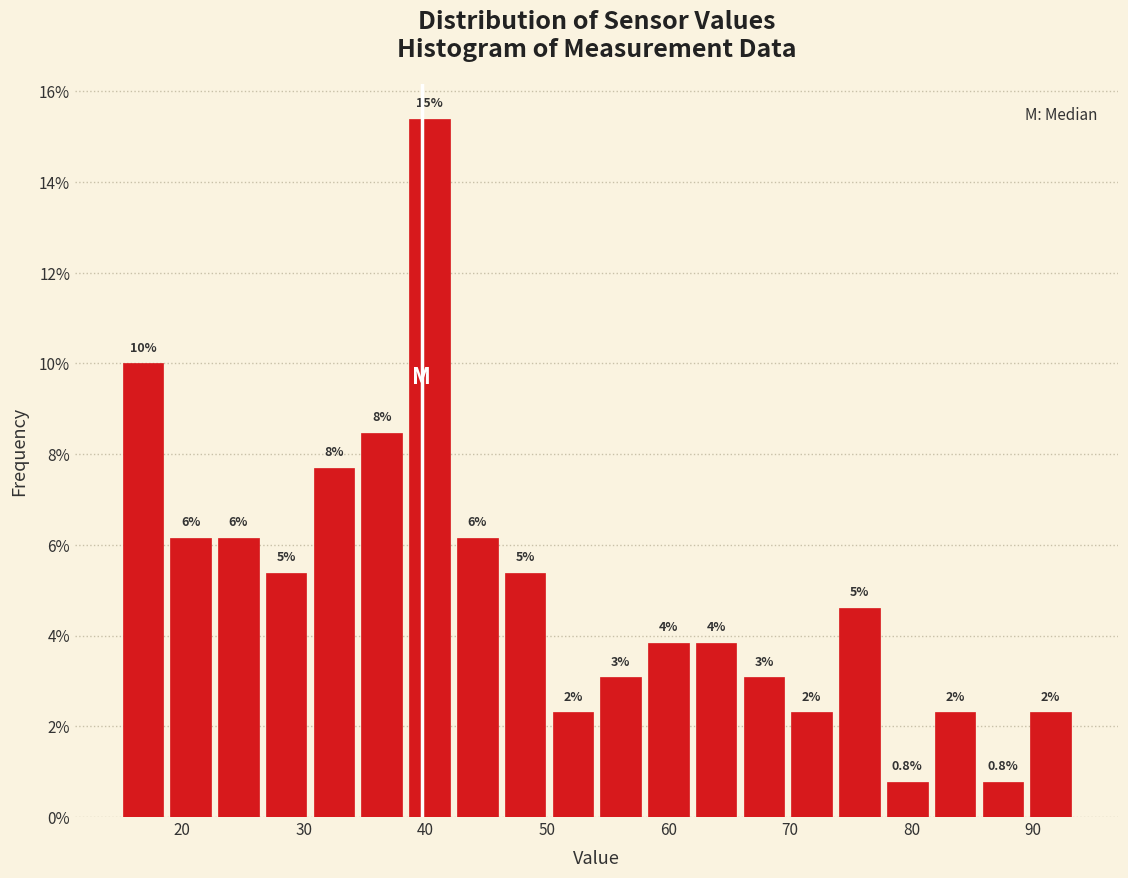

Read against the x-axis, roughly where is the centre of the tallest bar?

40